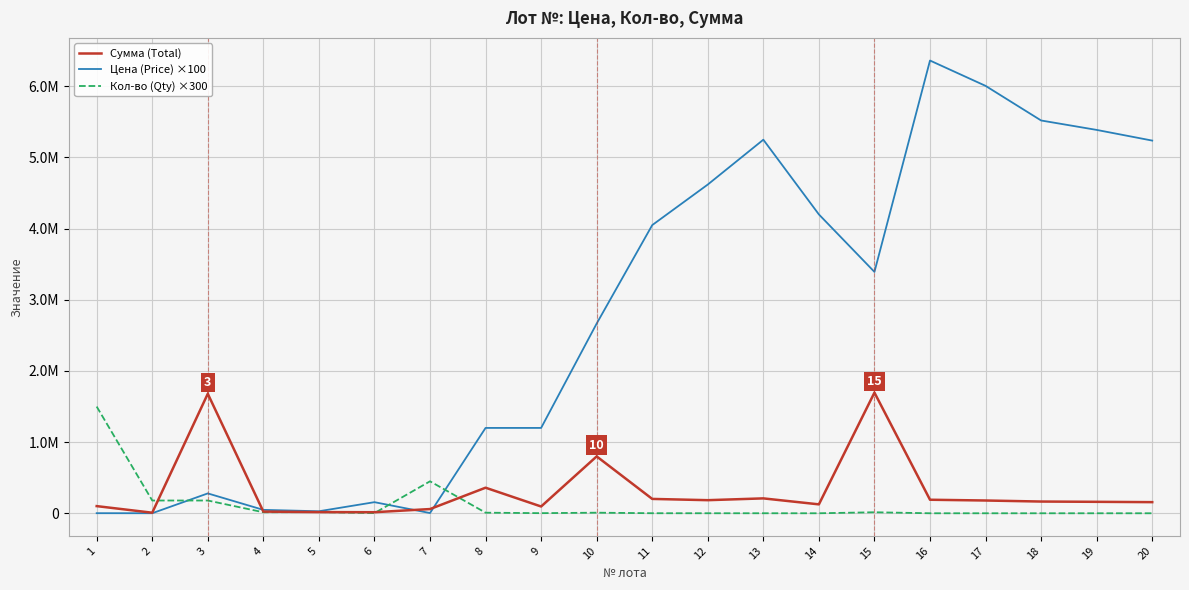

Where is the first local minimum for Цена (Price) ×100?

2